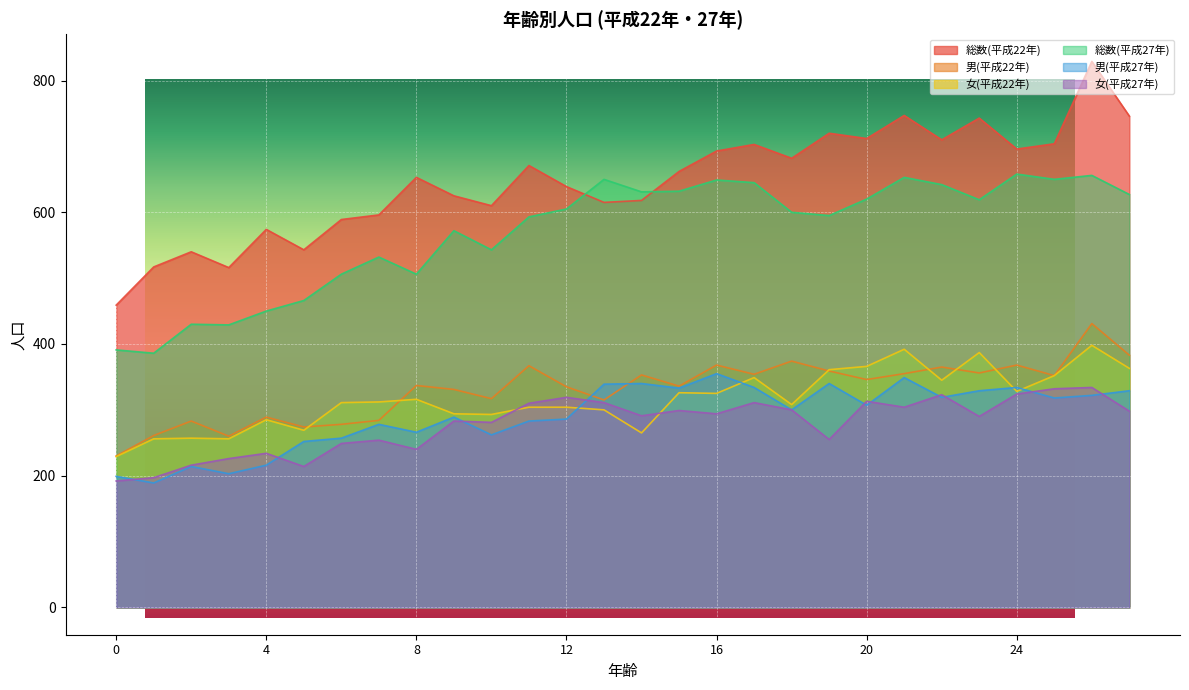

Which category has the lowest value across all series?

1